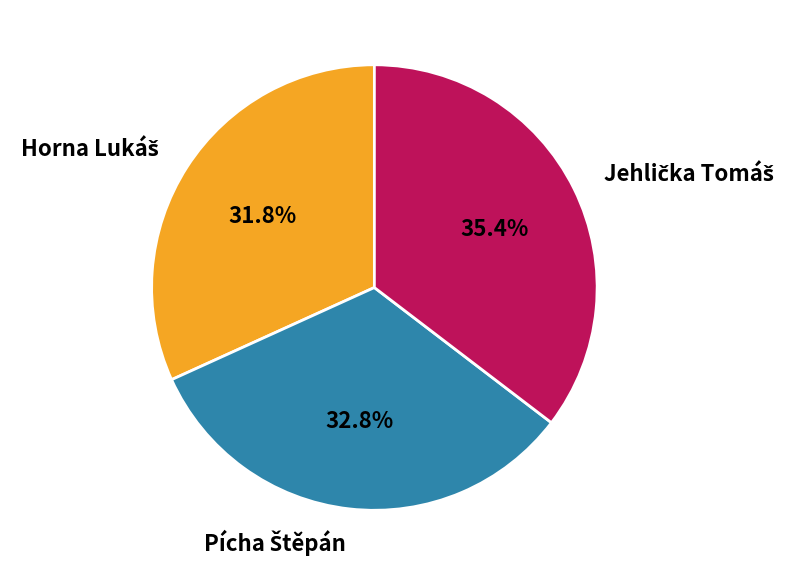

How many slices are in this pie chart?

3